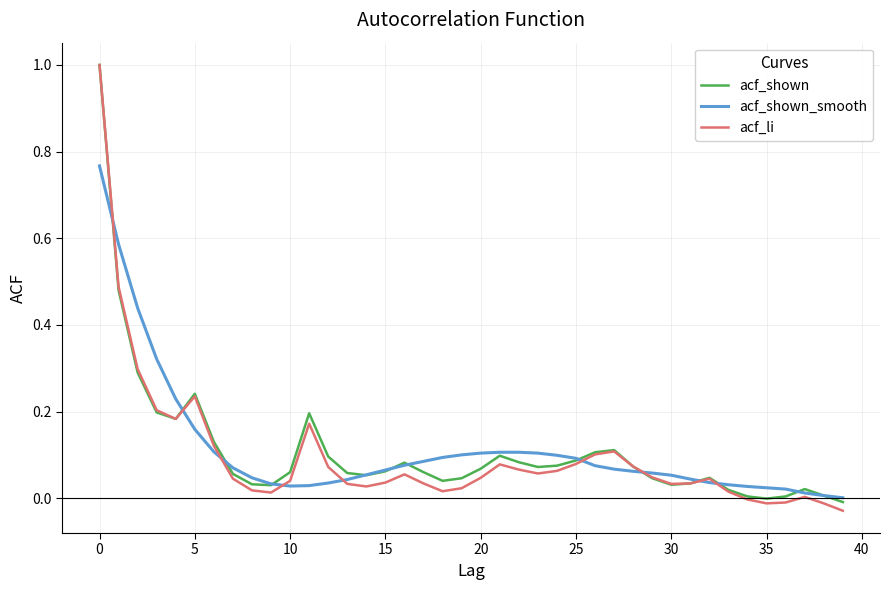

What are all the series names shown in the legend?

acf_shown, acf_shown_smooth, acf_li